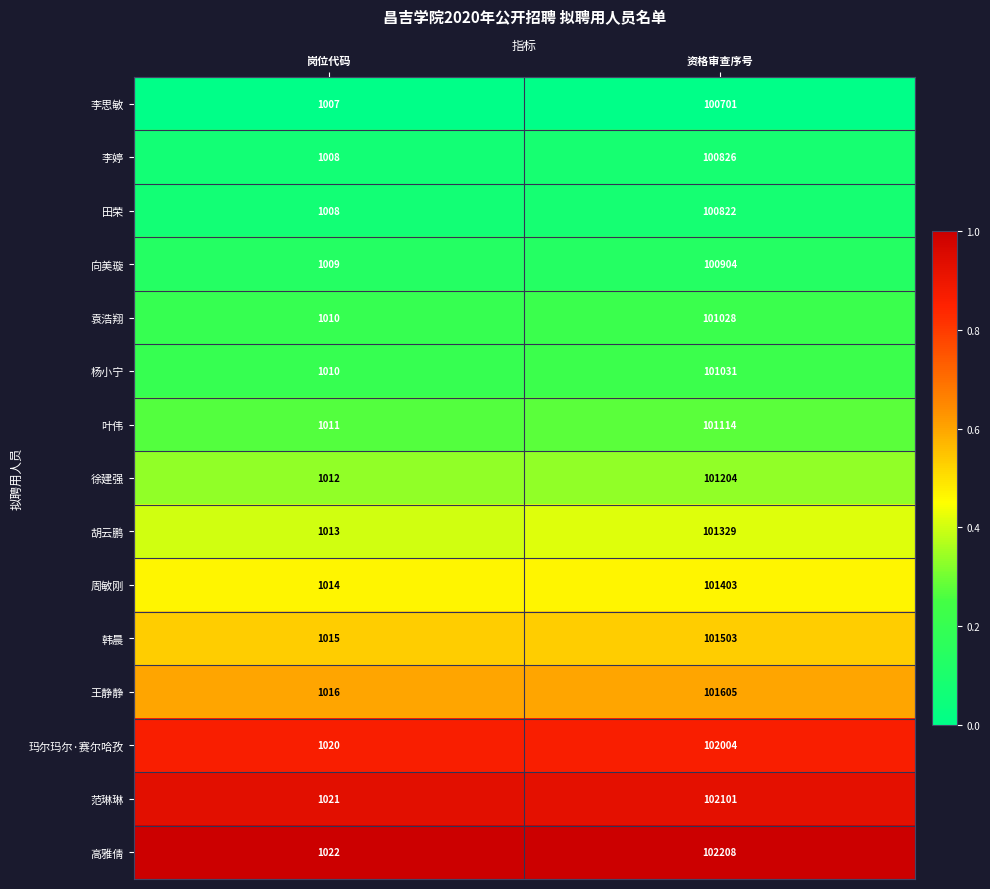

Which category has the lowest value across all series?

岗位代码